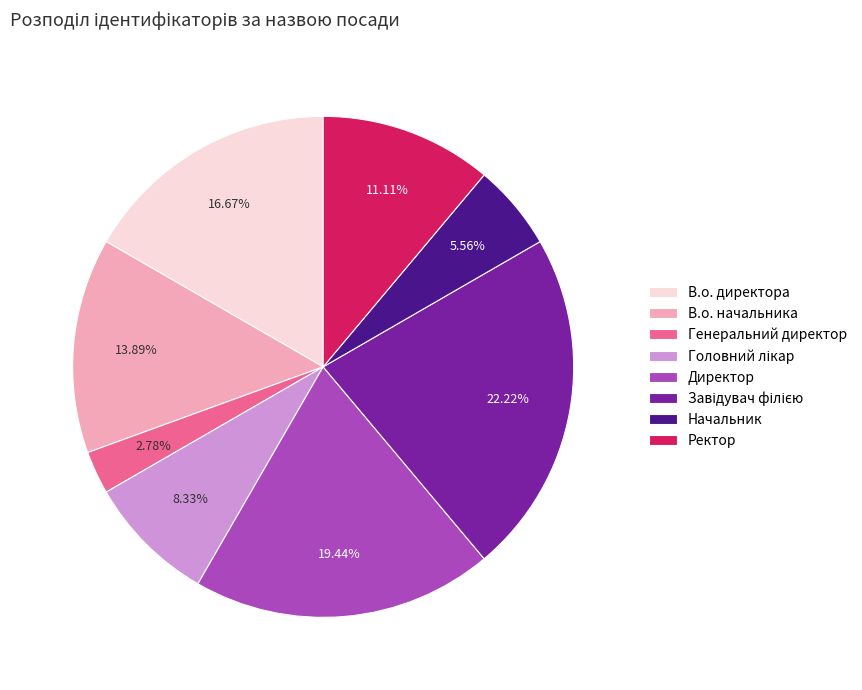

Does В.о. директора account for over 50% of the chart?

No